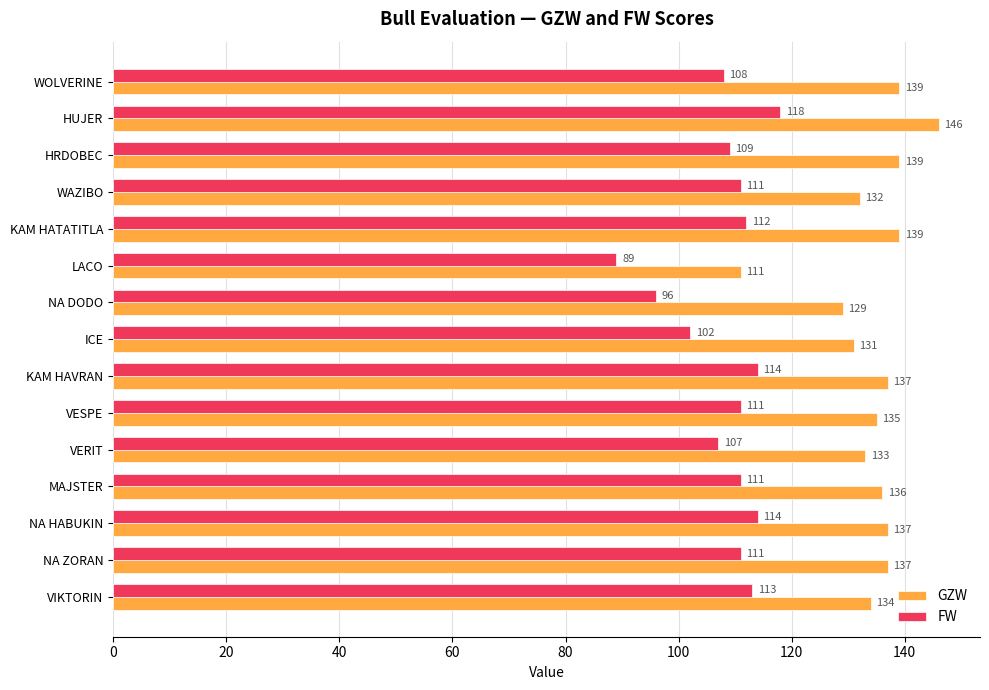

What is the difference between the highest and lowest values at NA HABUKIN?

23